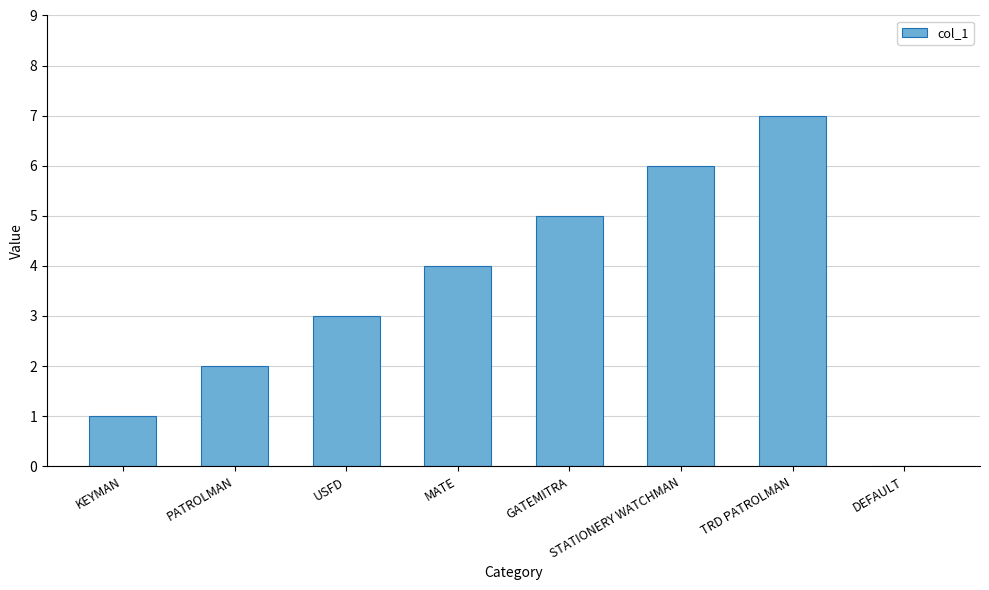

What is the approximate value at STATIONERY WATCHMAN?

6